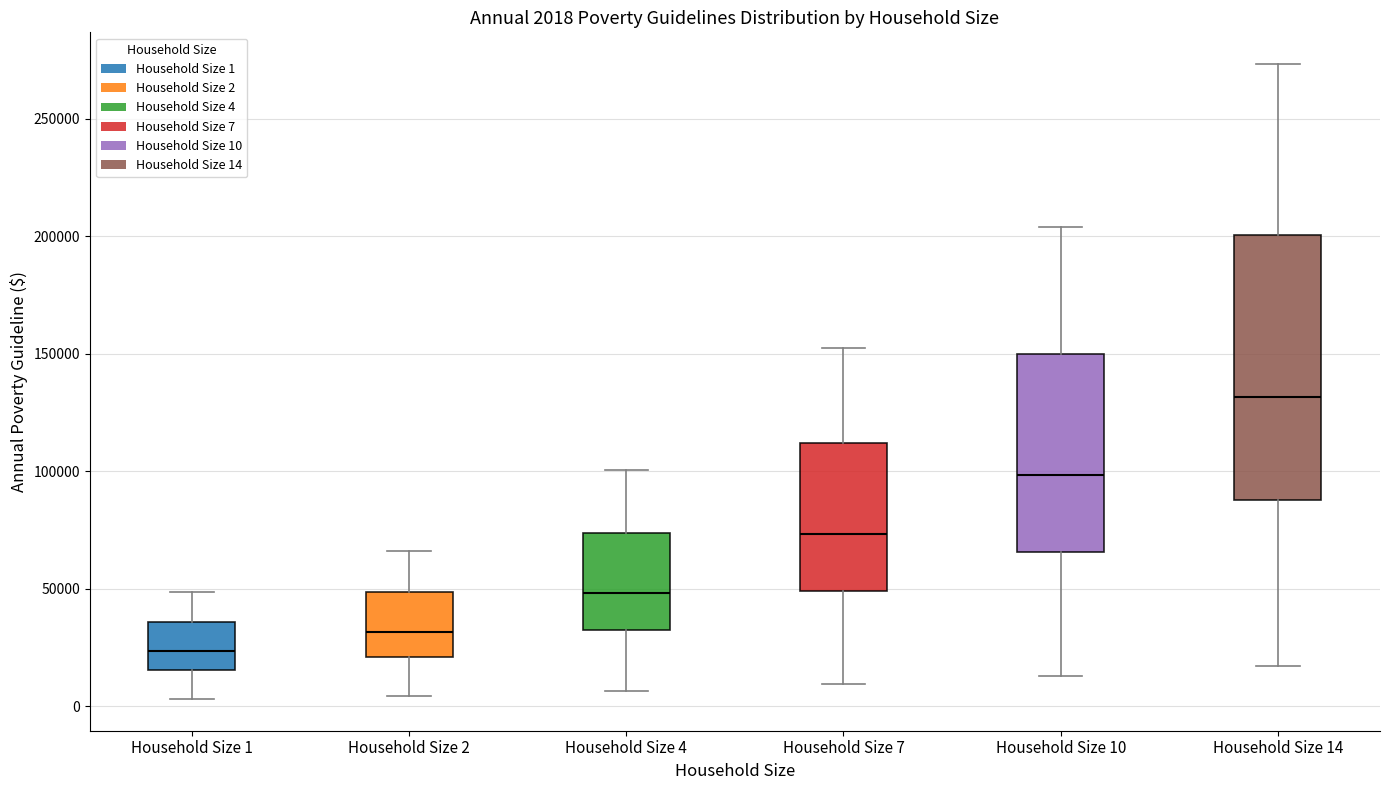

Which box is the tallest, from its lower edge to its upper edge?

Household Size 14